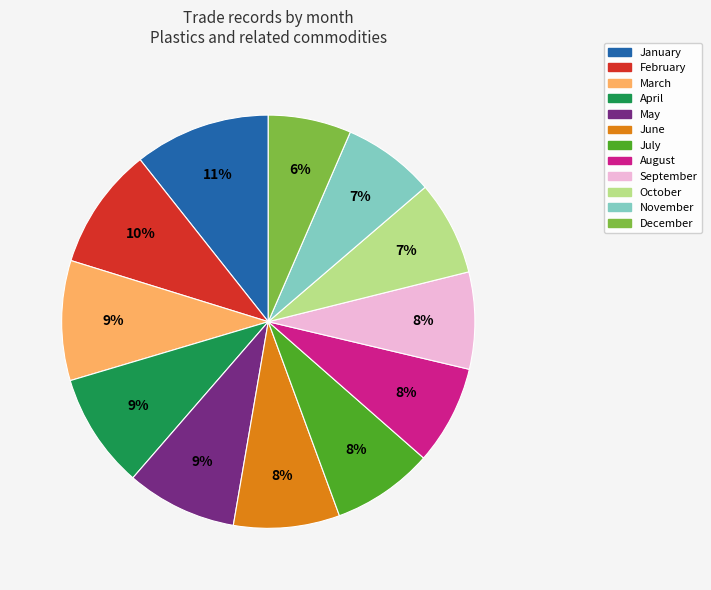

Which has a higher value, October or March?

March